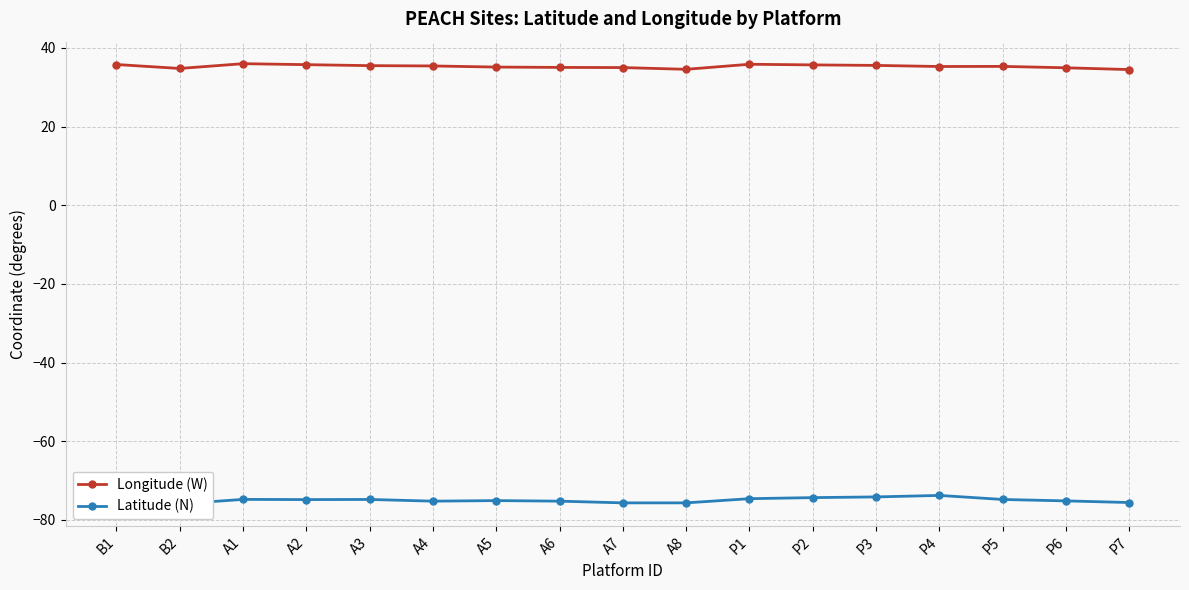

True or false: Latitude (N) and Longitude (W) cross at least once.

False